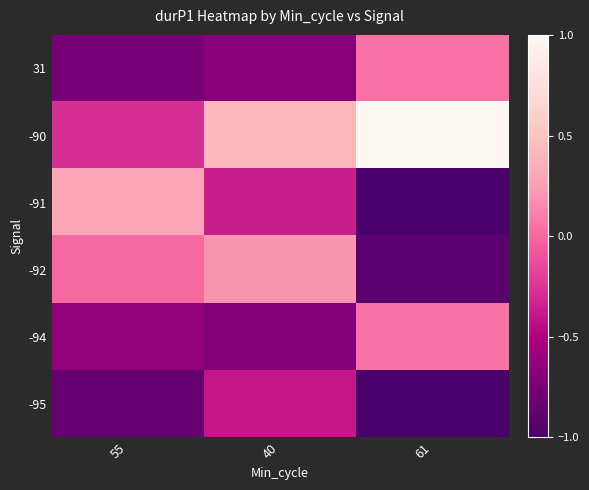

Reading right to left, what are all the values shown in this chart?

31: 61=0.0	40=-0.7	55=-0.8
-90: 61=1.0	40=0.4	55=-0.3
-91: 61=-1.0	40=-0.4	55=0.3
-92: 61=-0.9	40=0.2	55=0.0
-94: 61=0.1	40=-0.7	55=-0.6
-95: 61=-1.0	40=-0.4	55=-0.9